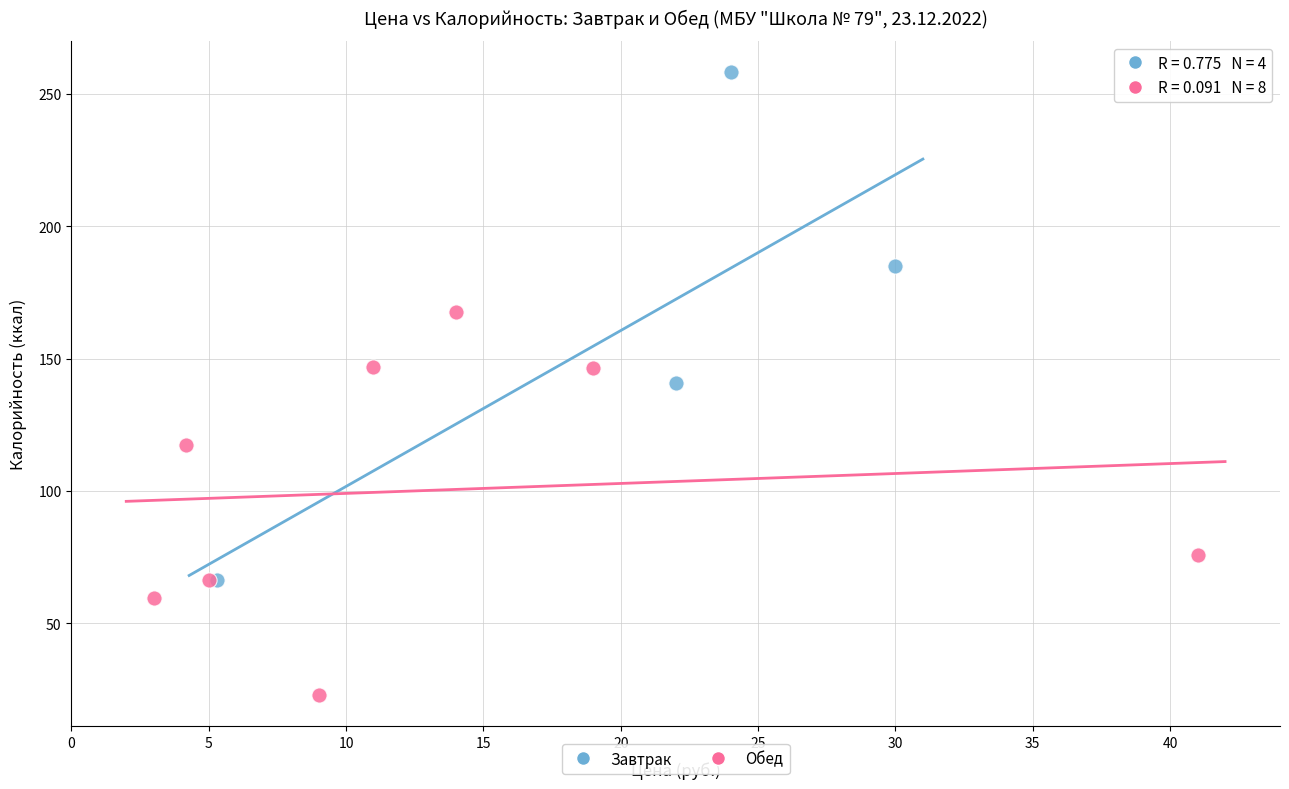

What are all the series names shown in the legend?

Завтрак, Обед